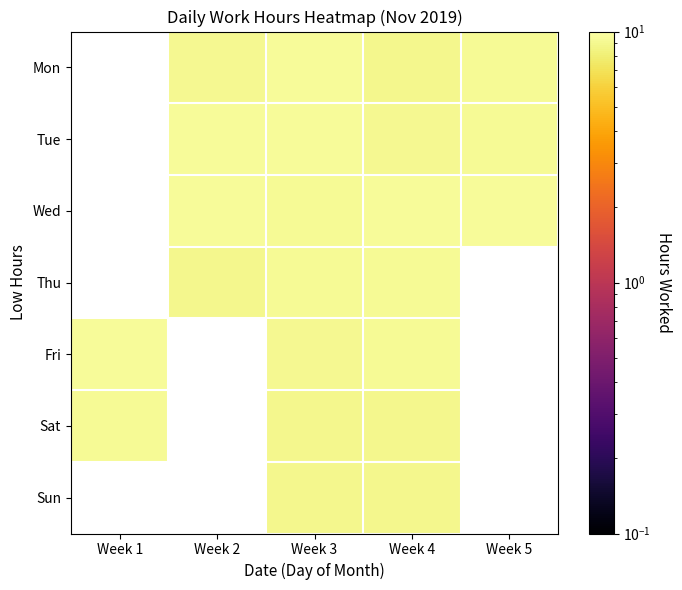

Which series changed the most between Week 4 and Week 5?

Mon